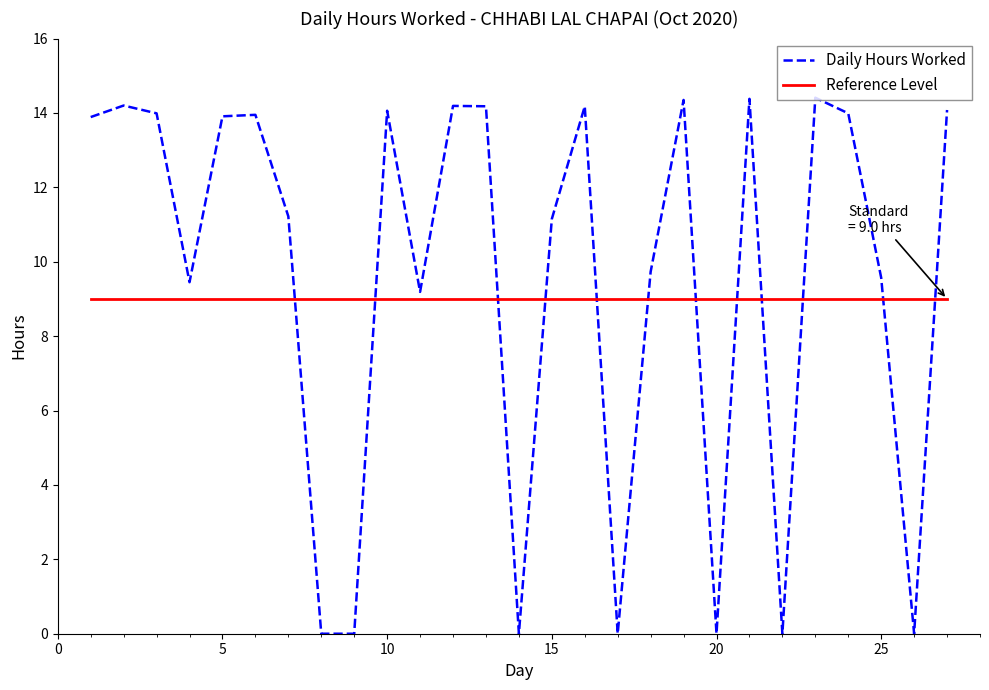

What is the difference between the maximum and minimum values in the Daily Hours Worked series?

14.4